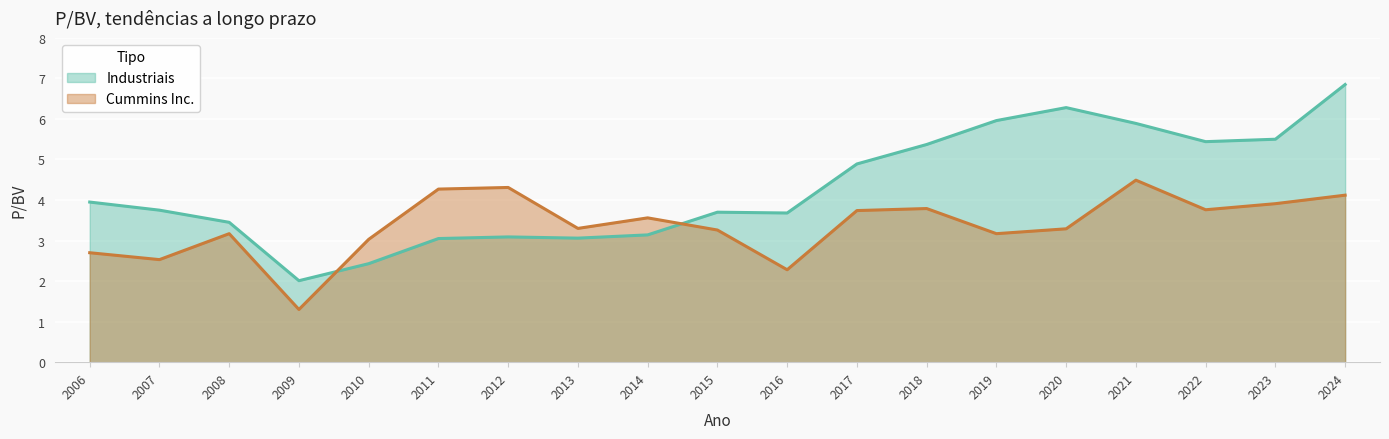

Which series has the largest range (max minus min)?

Industriais